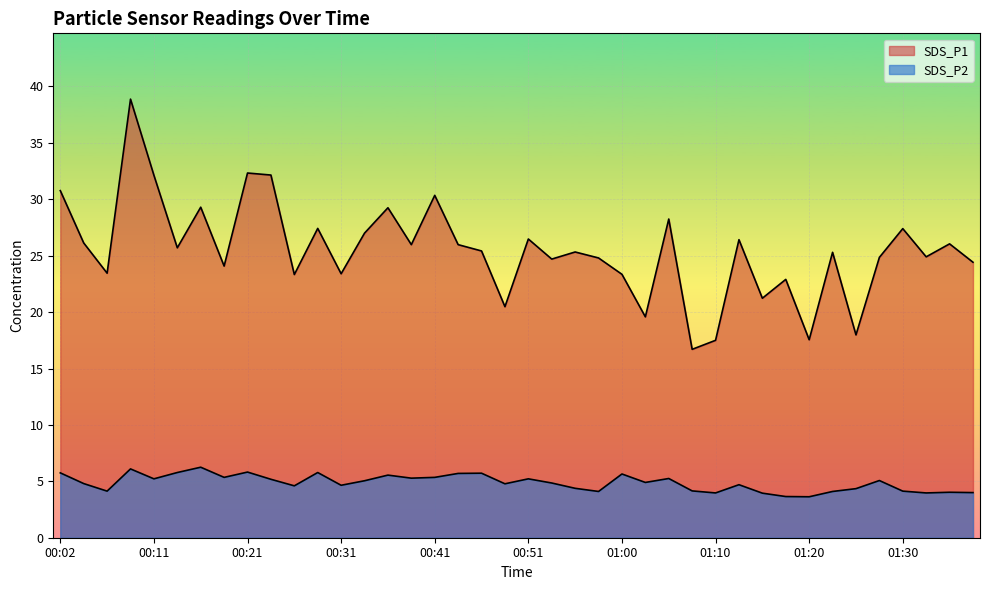

At which label does SDS_P2 first exceed 4?

00:02